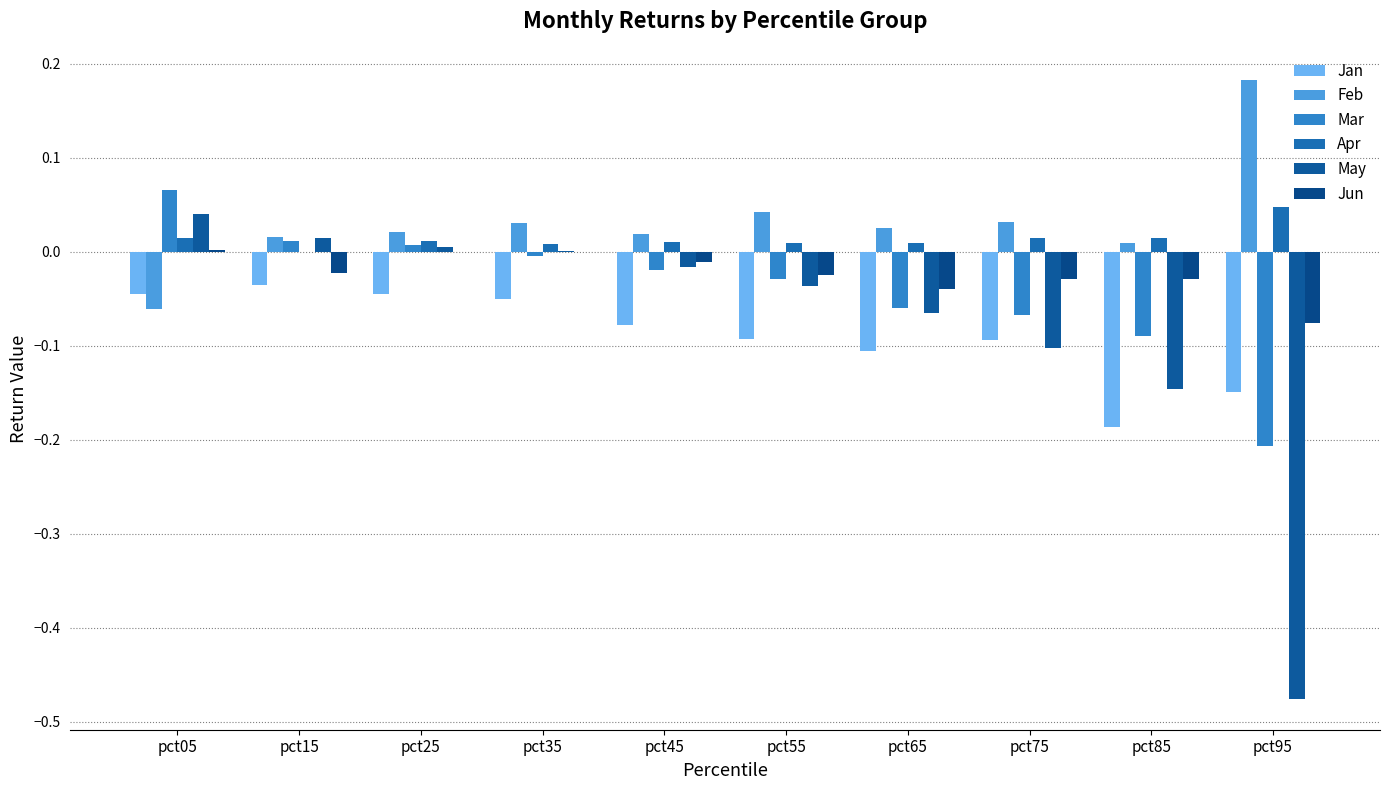

Rank the series by their maximum value, from highest to lowest.

Feb, Mar, Apr, May, Jun, Jan